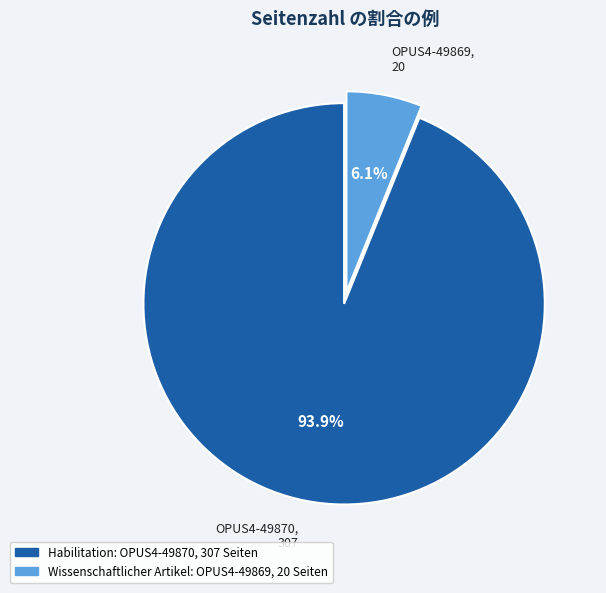

To the nearest percent, what is the combined percentage of OPUS4-49869 and OPUS4-49870?

100%